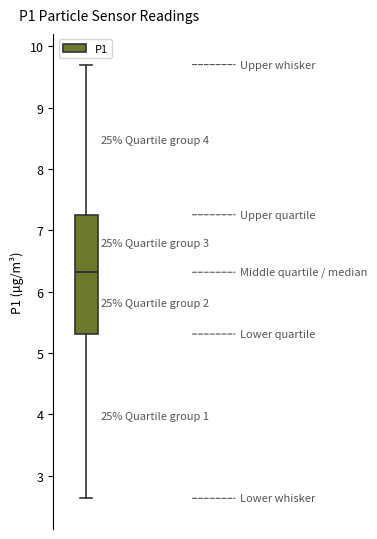

Read this box plot against the y-axis: the position of the median line, the range covered by the box, and the ends of both whiskers. The values are not printed on the chart, so give them approximately, as read against the axis.

median 6.3, box 5.3 to 7.3, whiskers 2.6 to 9.7